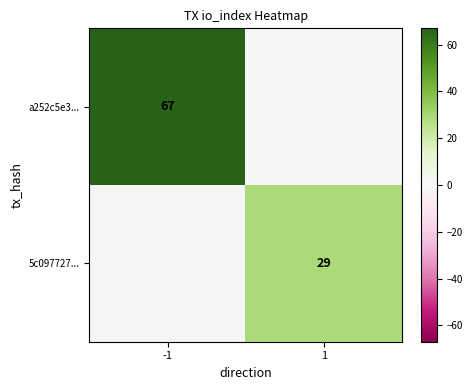

The value of a252c5e3... at -1 is 117. True or false?

False